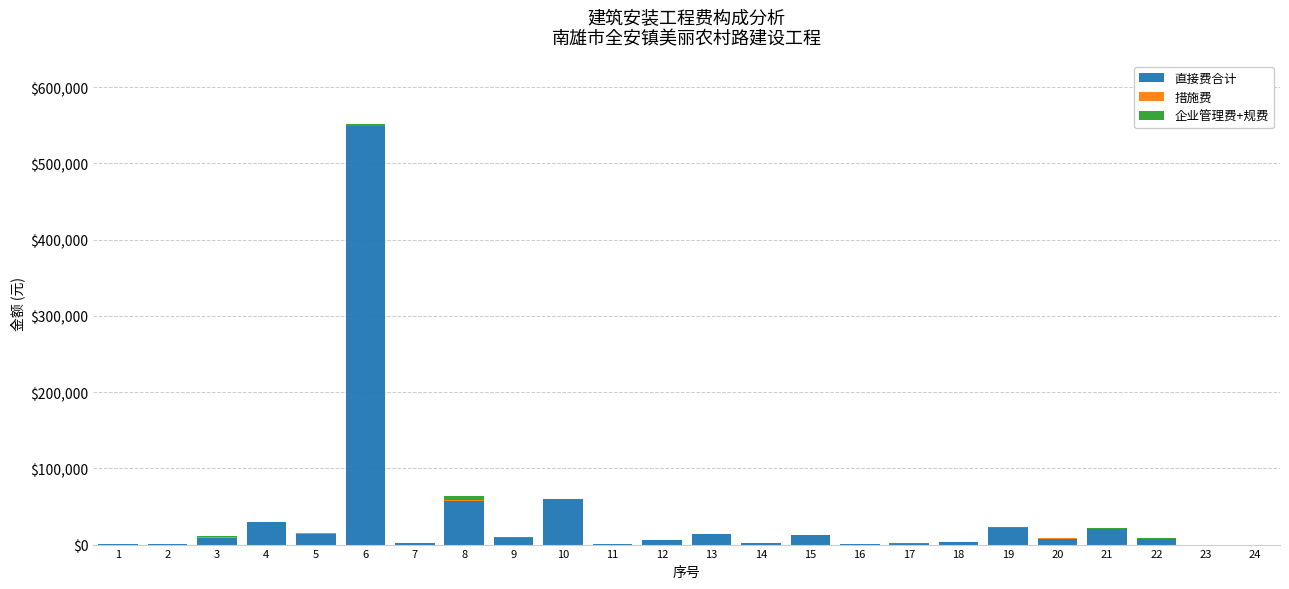

Does the chart contain stacked bars?

Yes